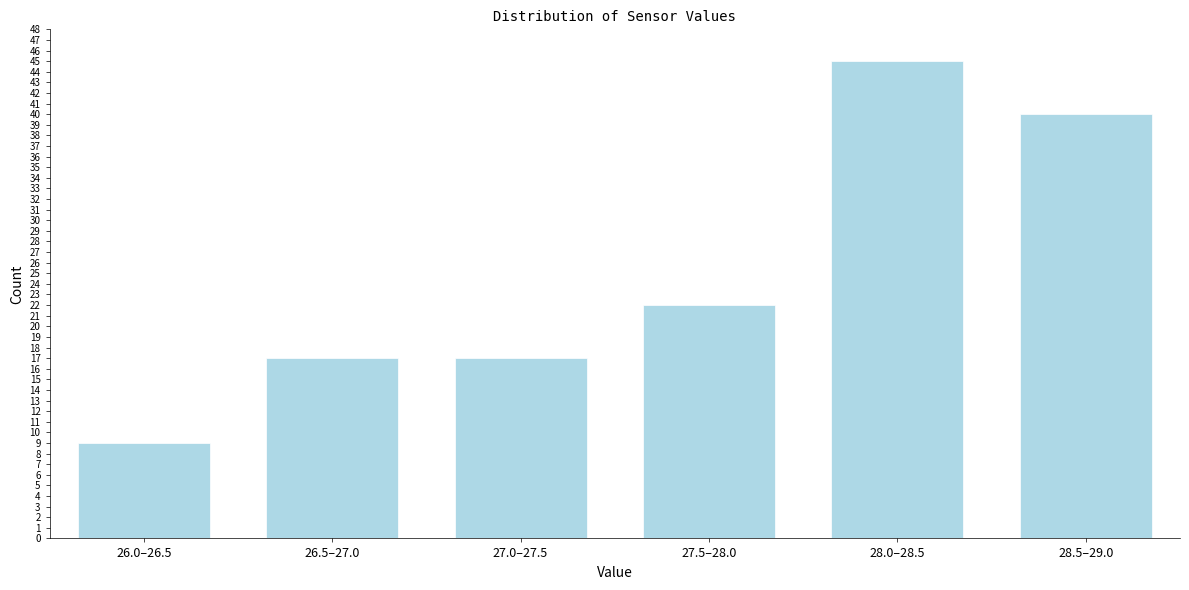

Reading right to left, what are all the values shown in this chart?

40	45	22	17	17	9